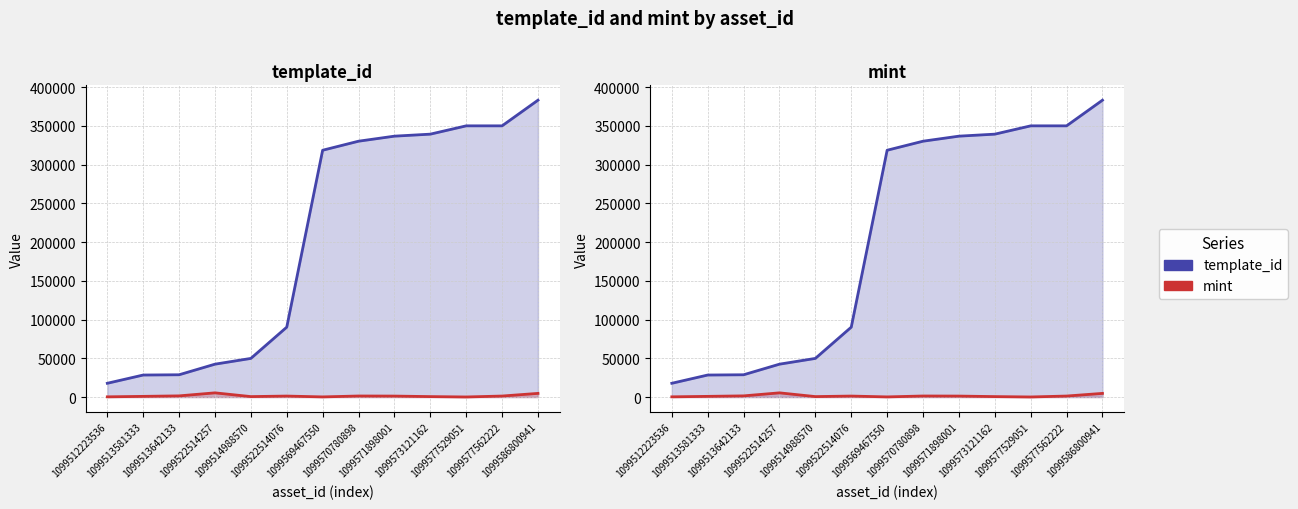

At 1099586800941, list the series in order from smallest to largest.

mint, template_id